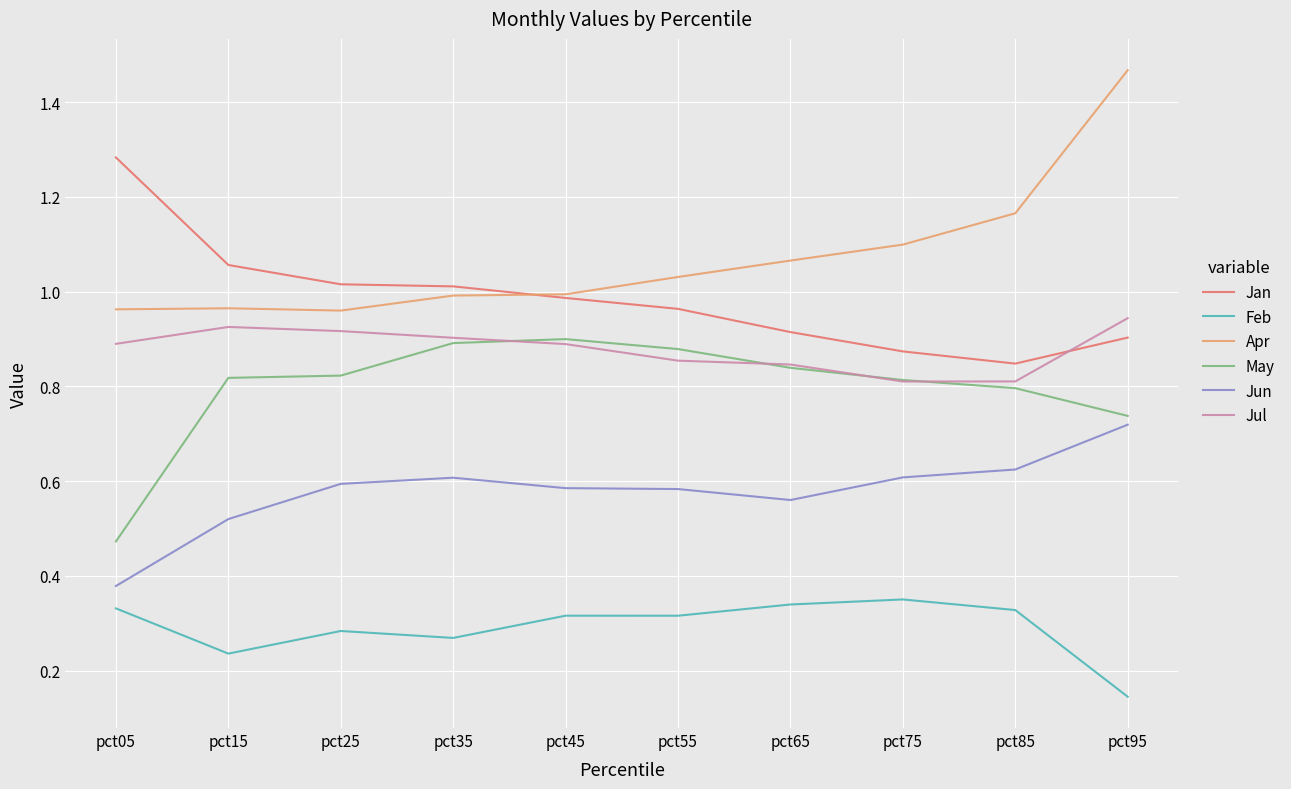

True or false: Apr and May intersect in this chart.

False